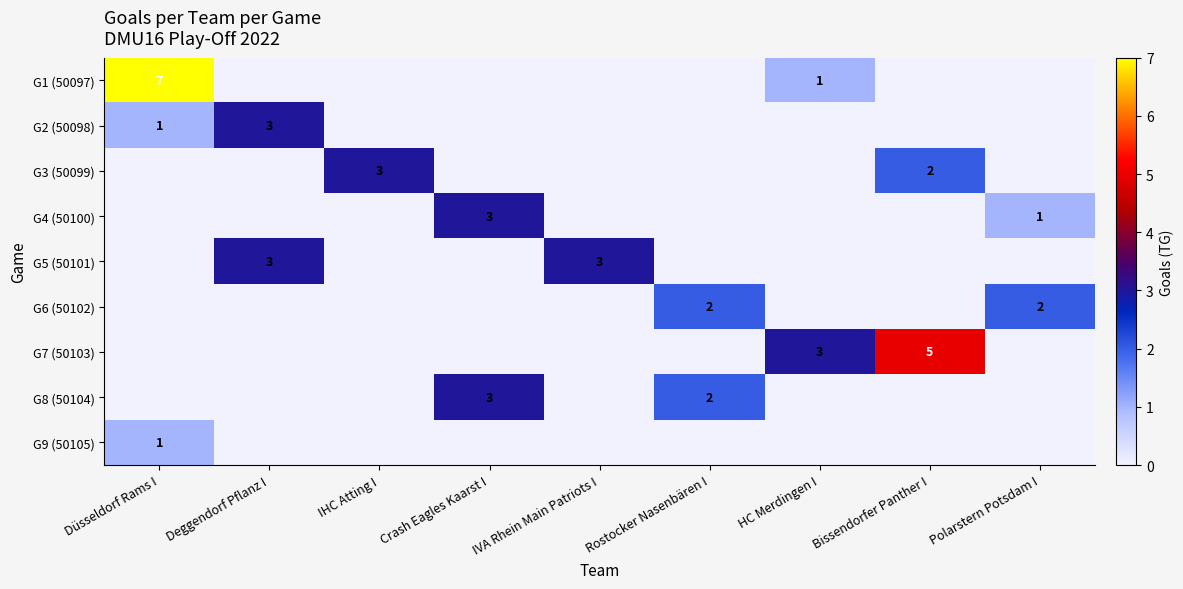

The value of G3 (50099) at Bissendorfer Panther I is 3. True or false?

False